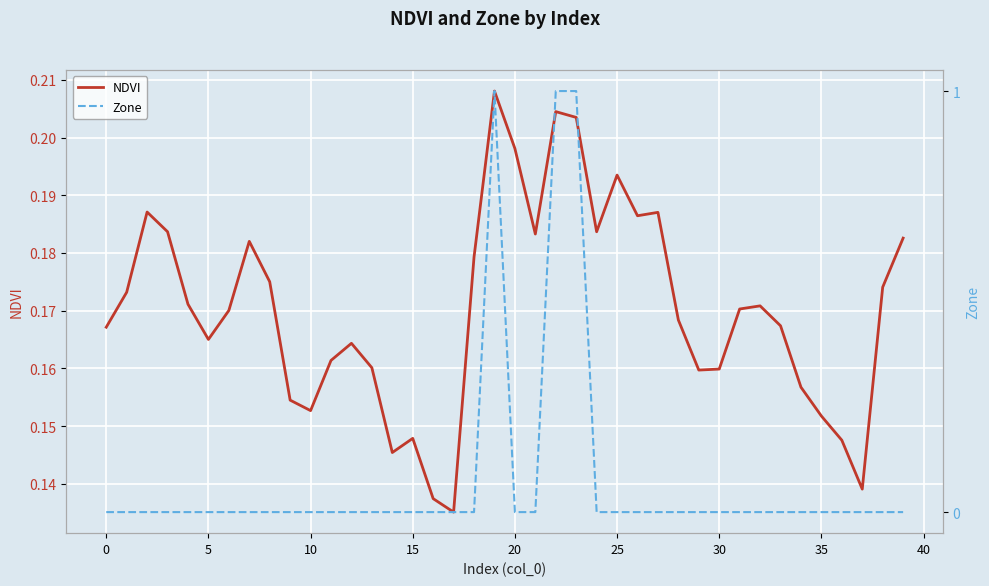

What is the total value across all series at 34?

0.2